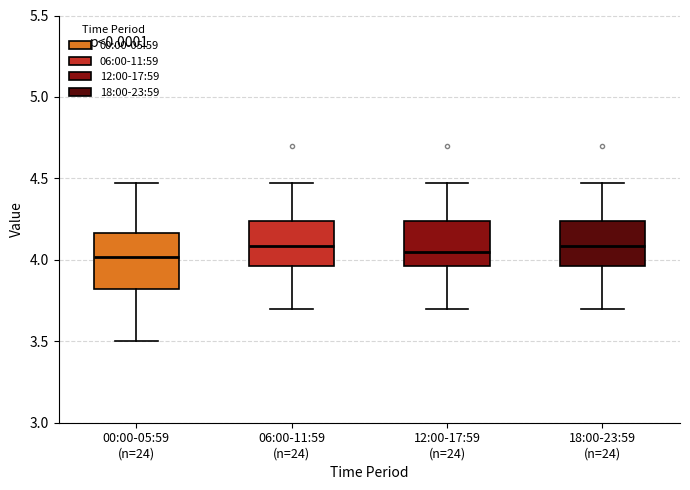

Reading left to right, transcribe this box plot: for each box, give where its median line is, the range the box spans, and where its two whiskers end, as read against the y-axis. The values are not printed on the chart, so give them approximately, as read against the axis.

00:00-05:59 (n=24): median 4.00, box 3.80 to 4.15, whiskers 3.50 to 4.45
06:00-11:59 (n=24): median 4.10, box 3.95 to 4.25, whiskers 3.70 to 4.45
12:00-17:59 (n=24): median 4.05, box 3.95 to 4.25, whiskers 3.70 to 4.45
18:00-23:59 (n=24): median 4.10, box 3.95 to 4.25, whiskers 3.70 to 4.45